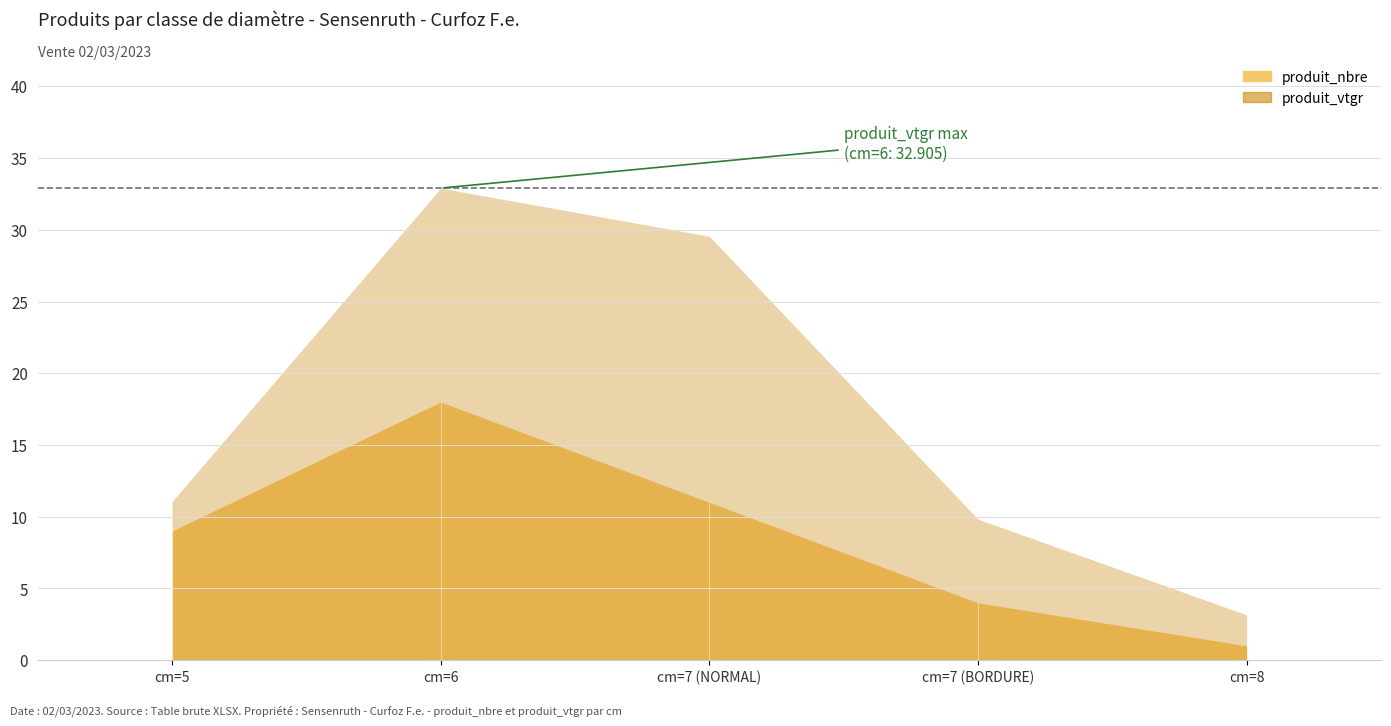

Reading left to right, transcribe all the data shown in this chart.

produit_nbre: 9.0	18.0	11.0	4.0	1.0
produit_vtgr: 11.1	32.9	29.5	9.8	3.2